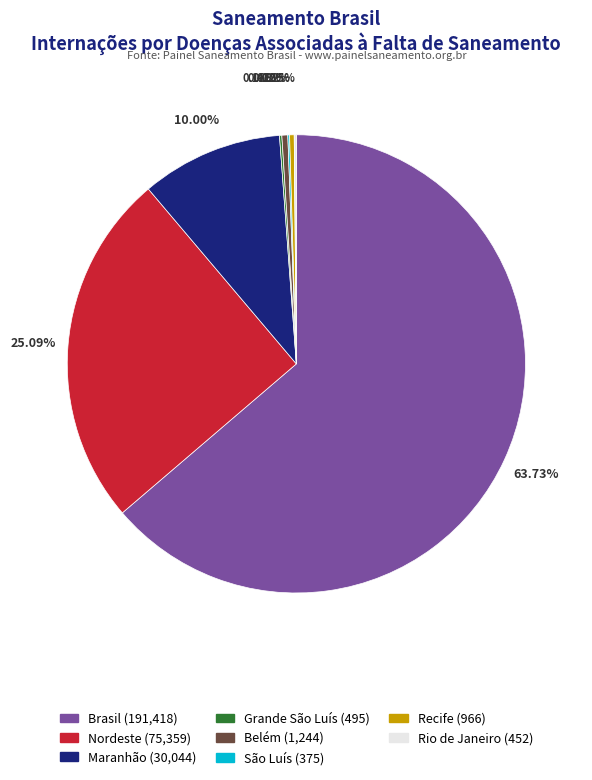

Is the sum of Maranhão and Recife greater than half?

No